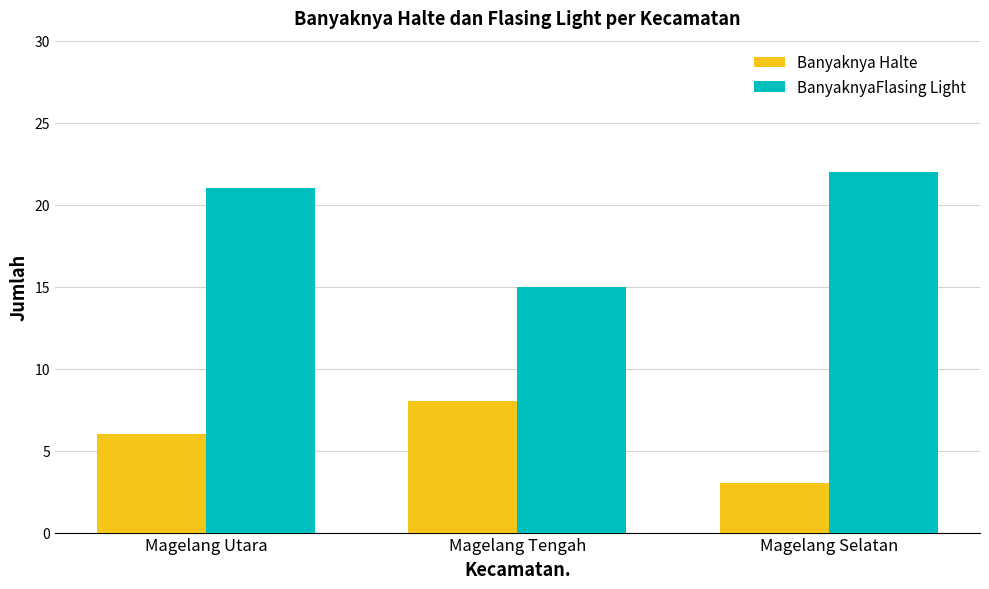

At which label is Banyaknya Halte closest to 5?

Magelang Utara